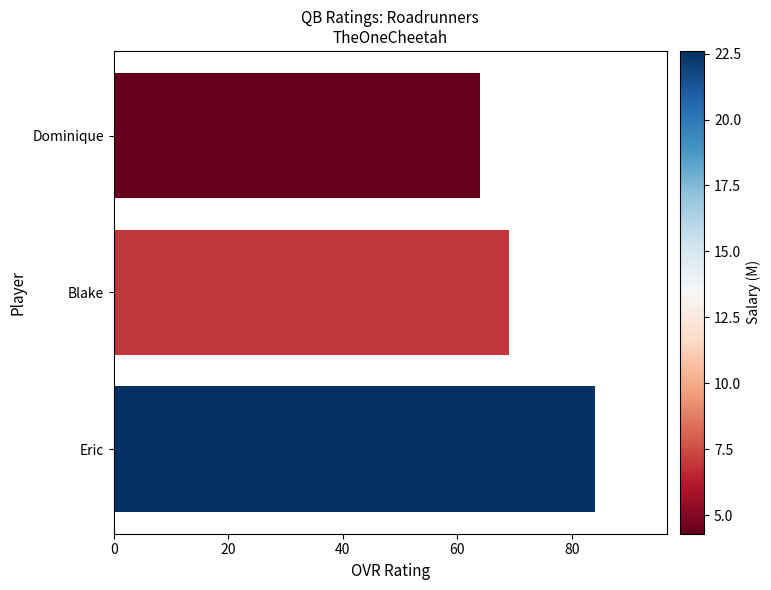

At which category does the chart reach its minimum across all series?

Dominique